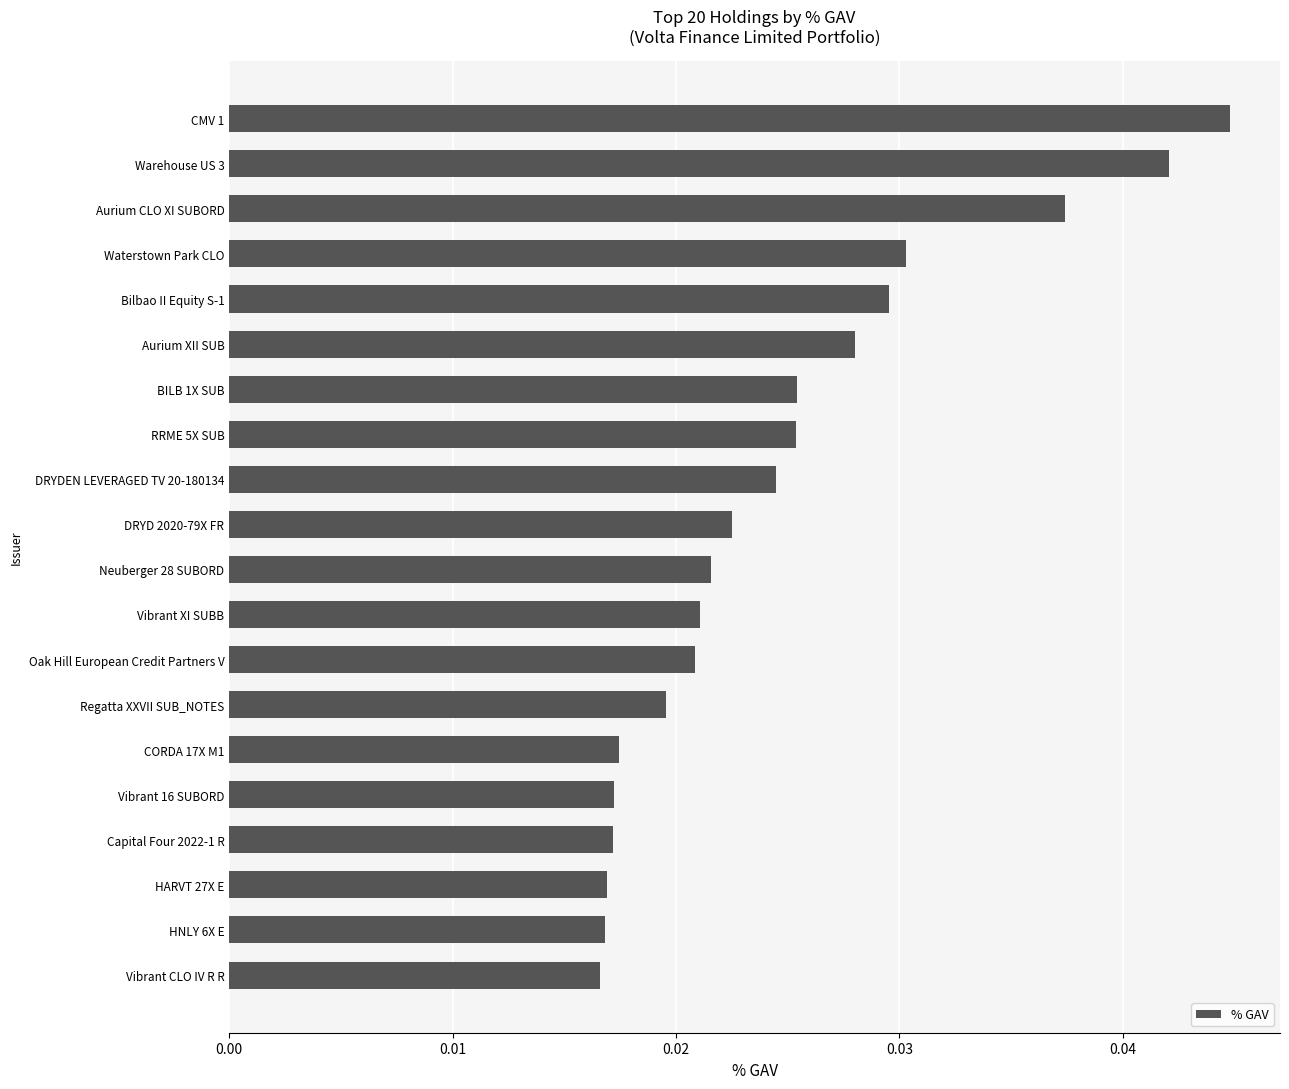

Which has a higher value, Vibrant XI SUBB or DRYD 2020-79X FR?

DRYD 2020-79X FR